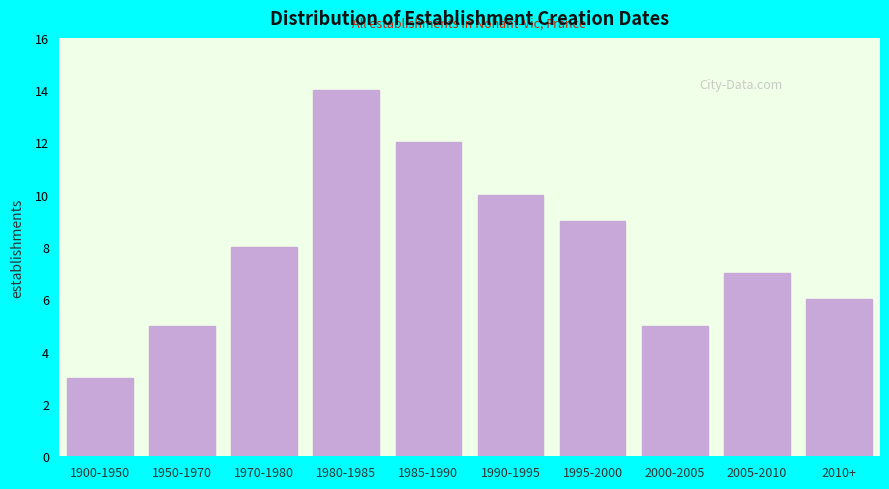

Reading left to right, transcribe all the data shown in this chart.

3	5	8	14	12	10	9	5	7	6